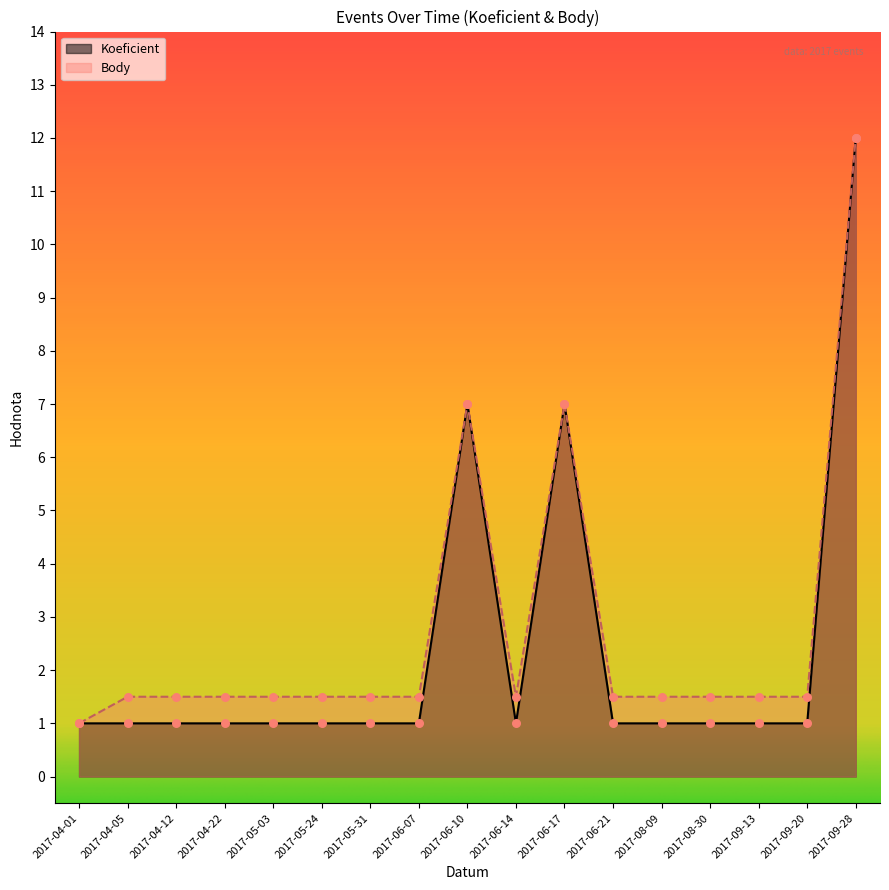

What are all the series names shown in the legend?

Koeficient, Body